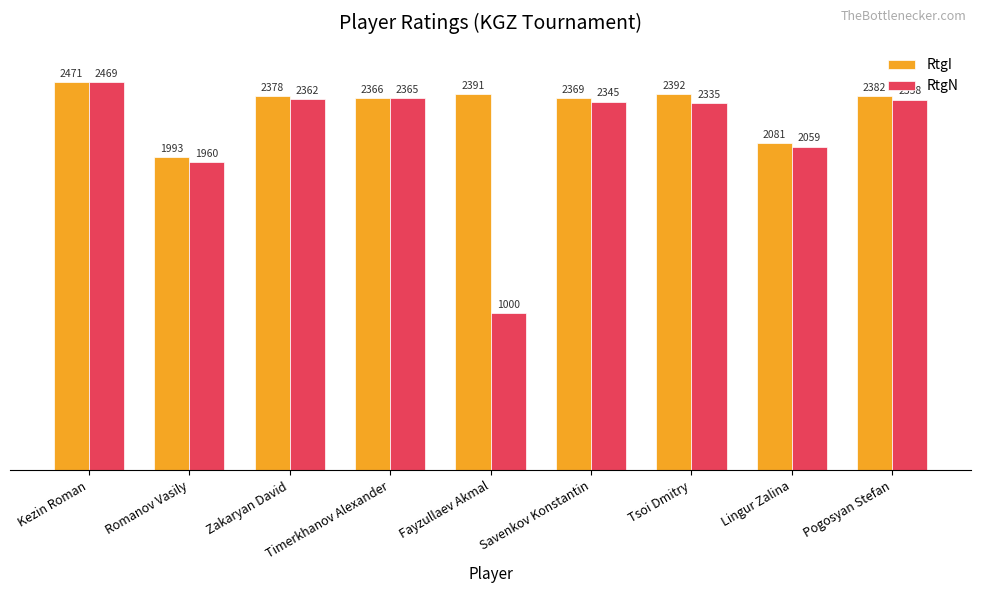

Reading left to right, transcribe all the data shown in this chart.

RtgI: Kezin Roman=2471	Romanov Vasily=1993	Zakaryan David=2378	Timerkhanov Alexander=2366	Fayzullaev Akmal=2391	Savenkov Konstantin=2369	Tsoi Dmitry=2392	Lingur Zalina=2081	Pogosyan Stefan=2382
RtgN: Kezin Roman=2469	Romanov Vasily=1960	Zakaryan David=2362	Timerkhanov Alexander=2365	Fayzullaev Akmal=1000	Savenkov Konstantin=2345	Tsoi Dmitry=2335	Lingur Zalina=2059	Pogosyan Stefan=2358